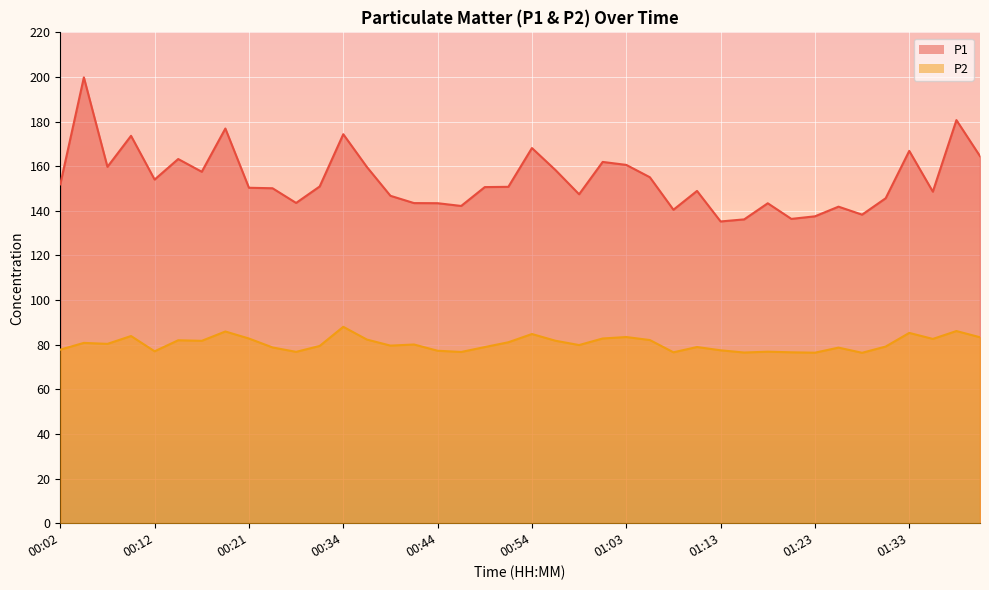

Where does the P1 series first go above 150?

00:02